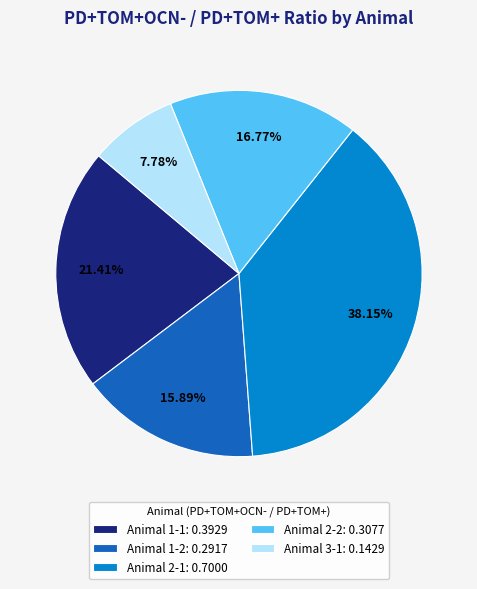

To the nearest percent, what percentage of the pie is Animal 2-2?

17%